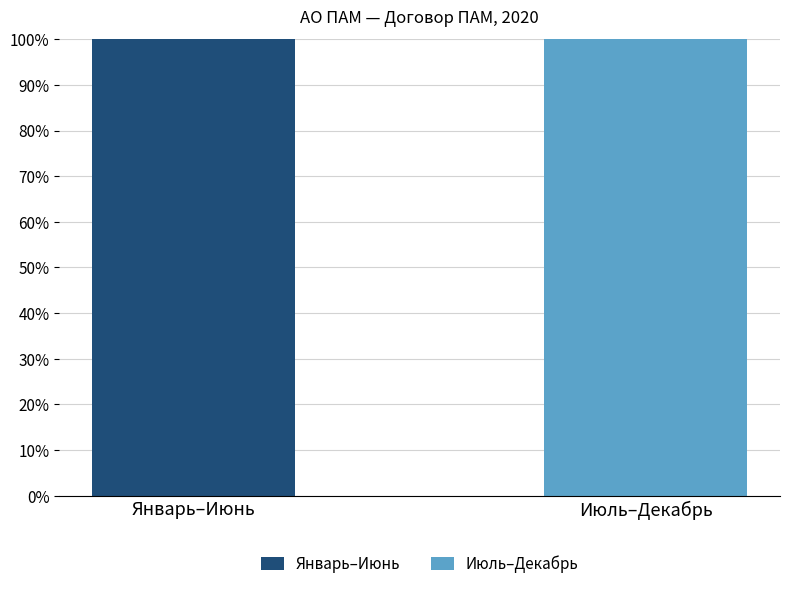

The value of Январь–Июнь at Январь–Июнь is 100. True or false?

True